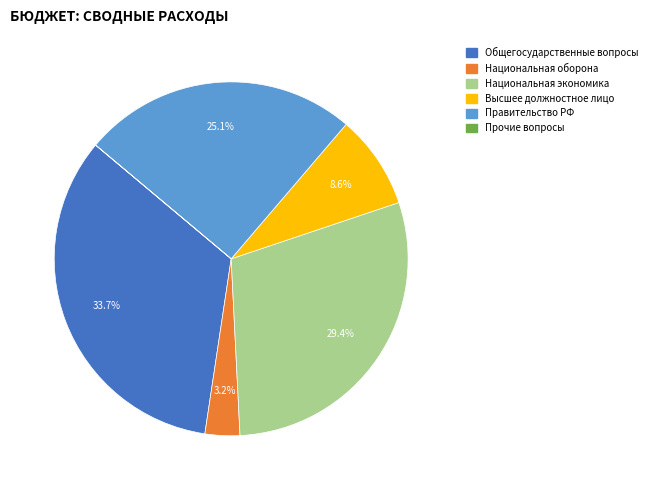

To the nearest percent, what is the average slice percentage?

17%